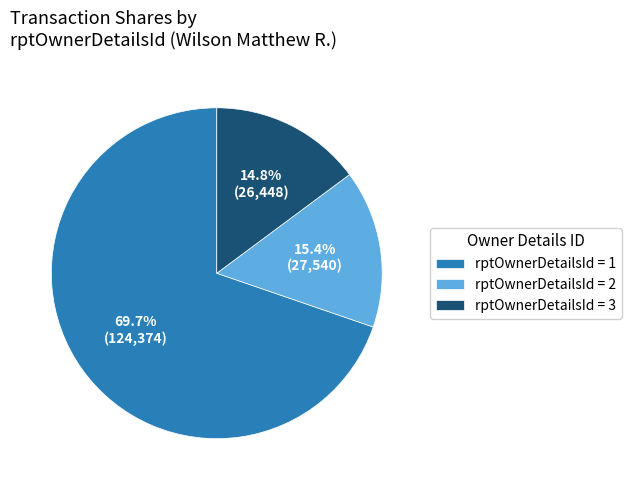

What is the largest slice in the pie chart?

rptOwnerDetailsId = 1